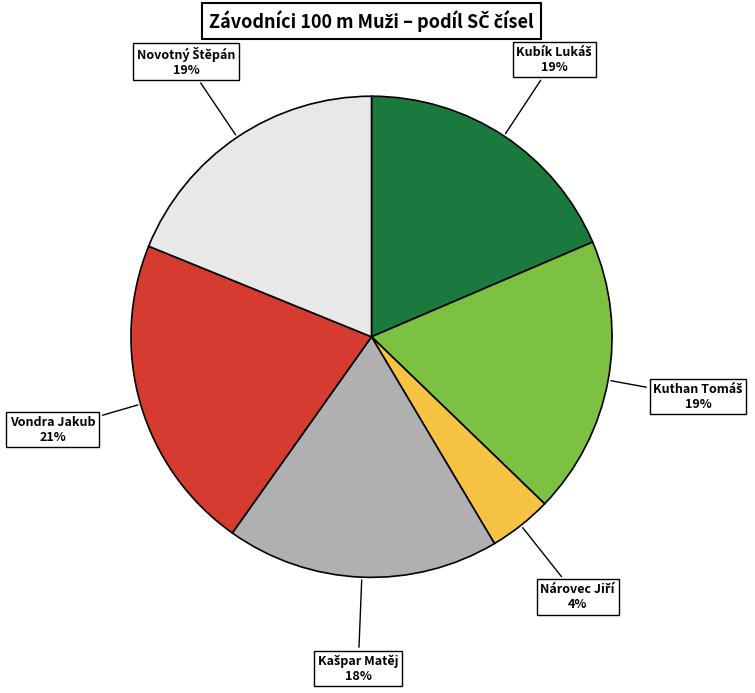

What percentage is the Vondra Jakub slice, to the nearest percent?

21%